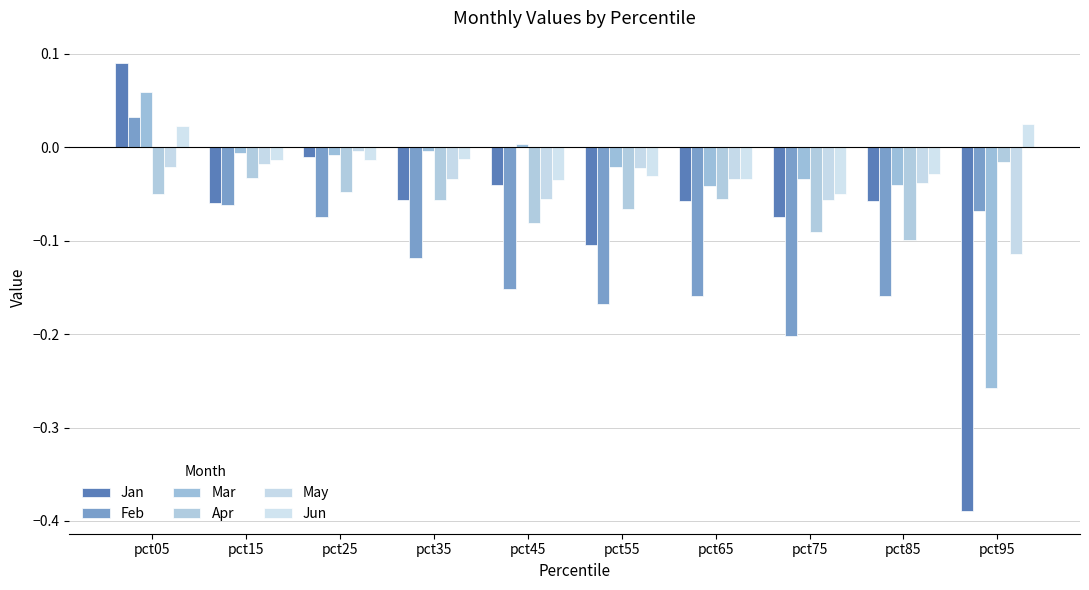

At which category does the chart reach its peak across all series?

pct05